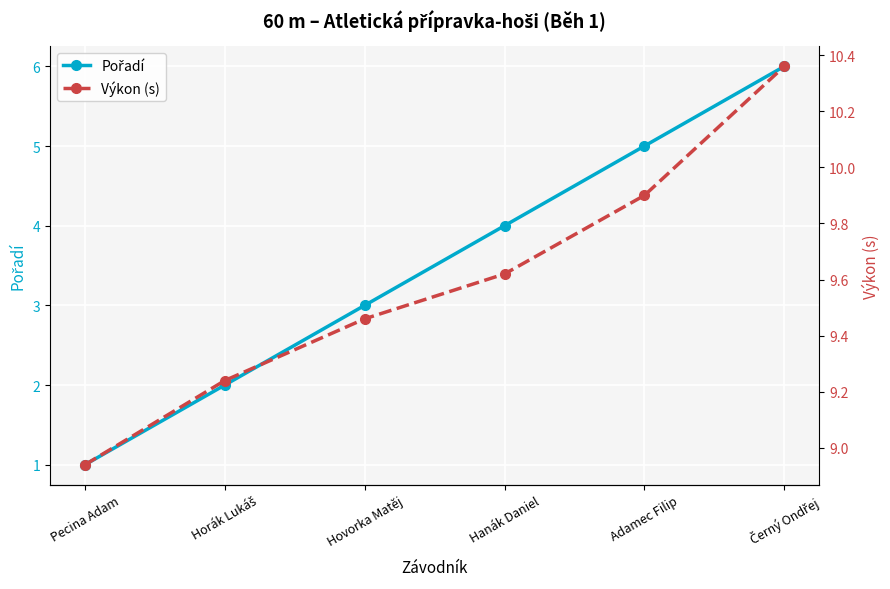

Count the number of categories in the chart.

6